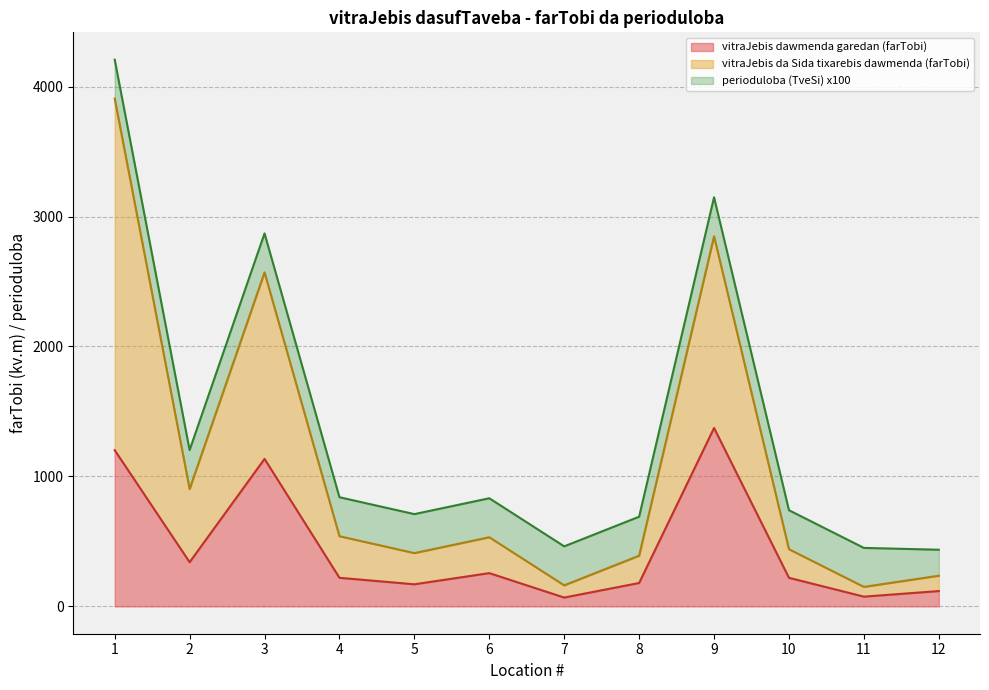

The value of vitraJebis dawmenda garedan (farTobi) at 3 is 1135. True or false?

True